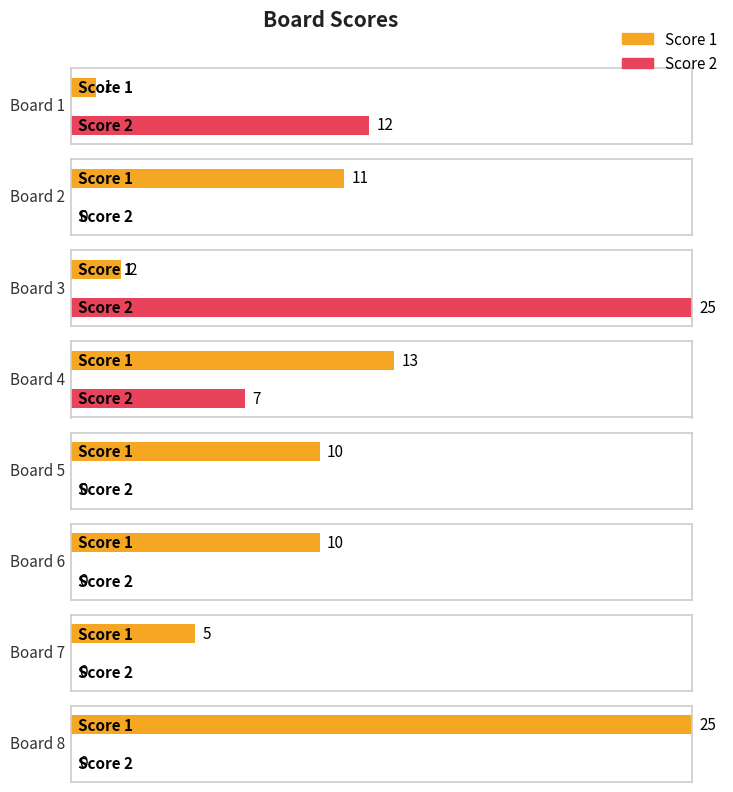

At which category is the sum across all series the highest?

Board 3